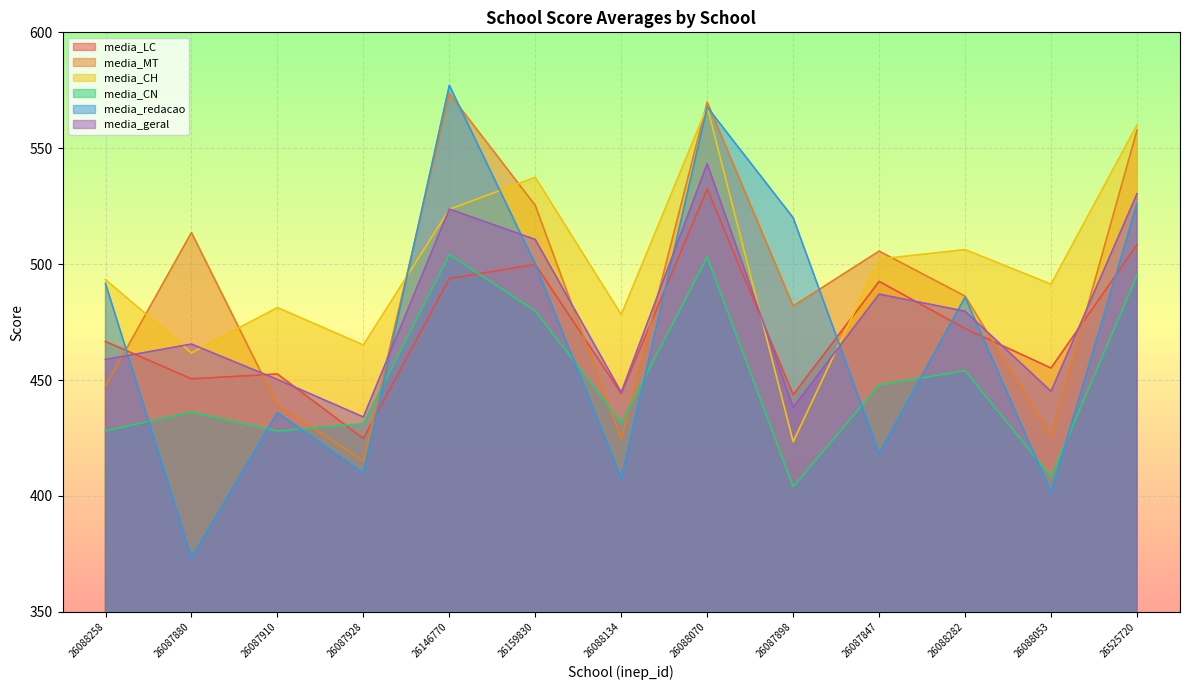

Where is media_CN nearest to the value 454?

26088282